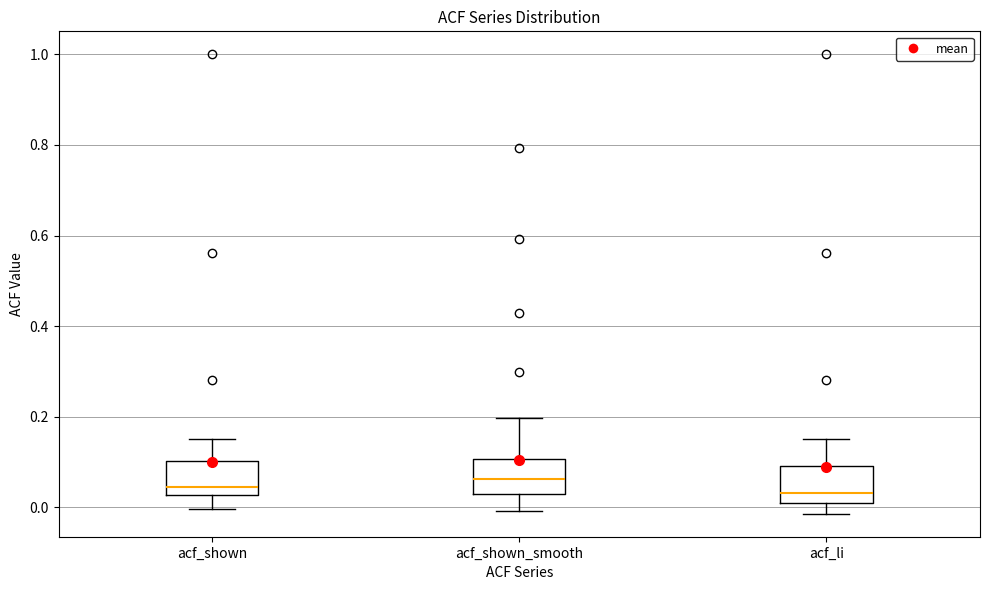

Reading left to right, read every box against the y-axis: the position of its median line, the range the box covers, and the ends of its whiskers. The values are not printed on the chart, so give them approximately, as read against the axis.

acf_shown: median 0.04, box 0.02 to 0.10, whiskers 0.00 to 0.16
acf_shown_smooth: median 0.06, box 0.02 to 0.10, whiskers 0.00 to 0.20
acf_li: median 0.04, box 0.00 to 0.10, whiskers -0.02 to 0.16